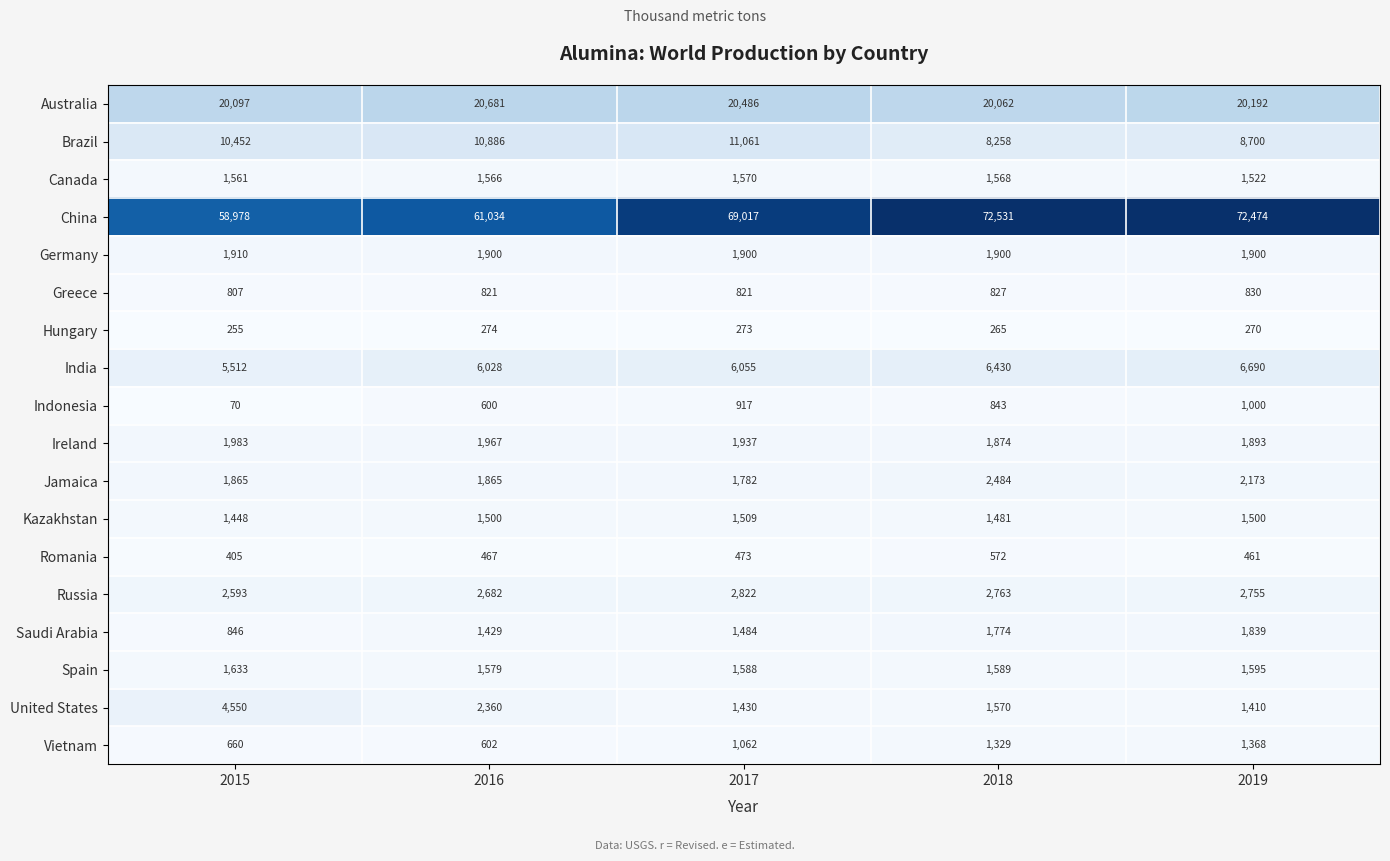

Where does the Ireland series first go above 1937?

2015